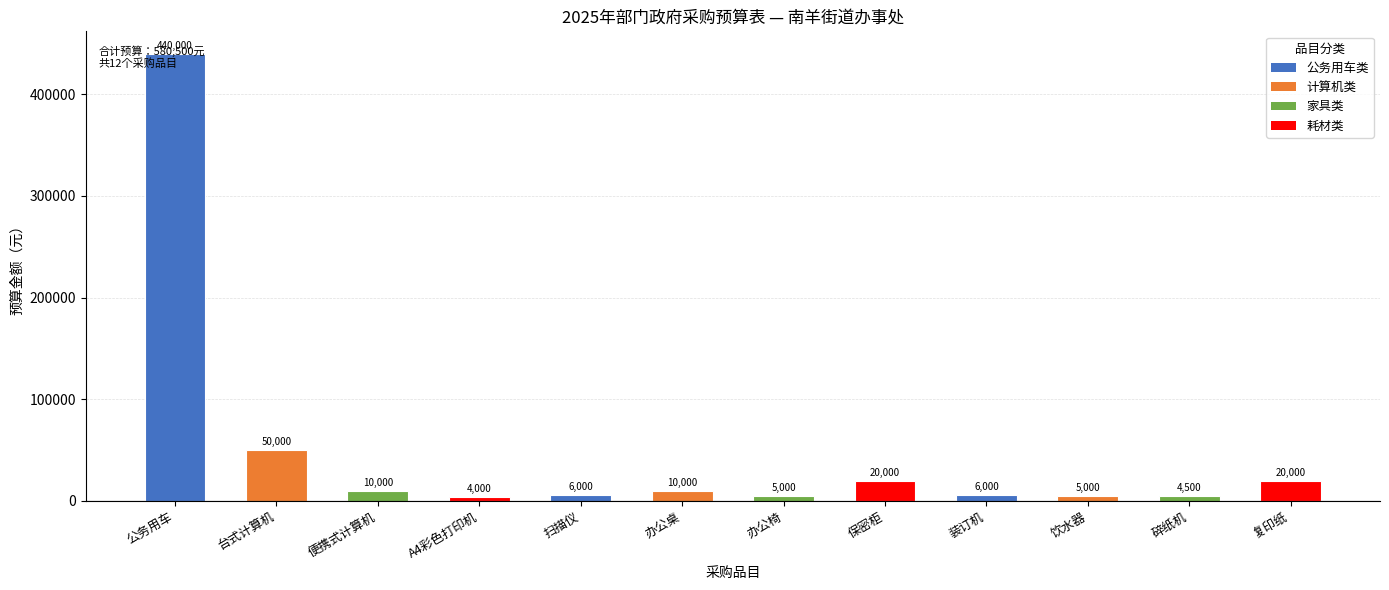

Which category has the highest value across all series?

公务用车